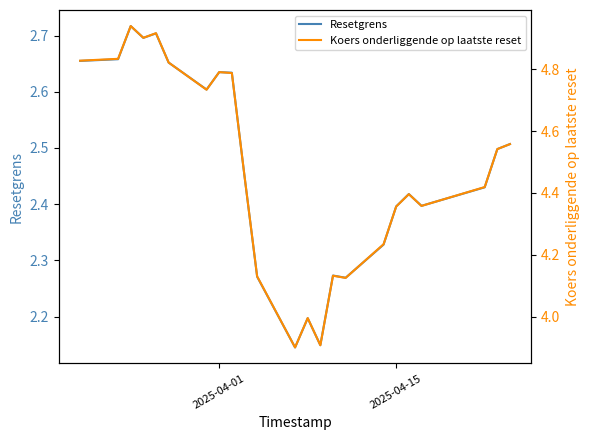

Rank the series by their maximum value, from lowest to highest.

Resetgrens, Koers onderliggende op laatste reset